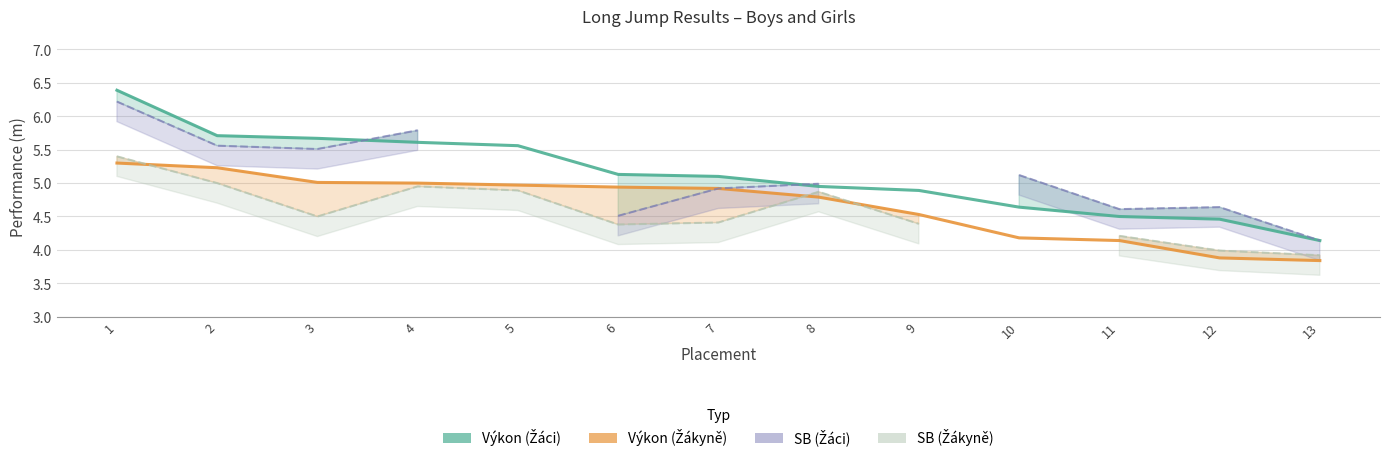

How many series are shown in this chart?

4